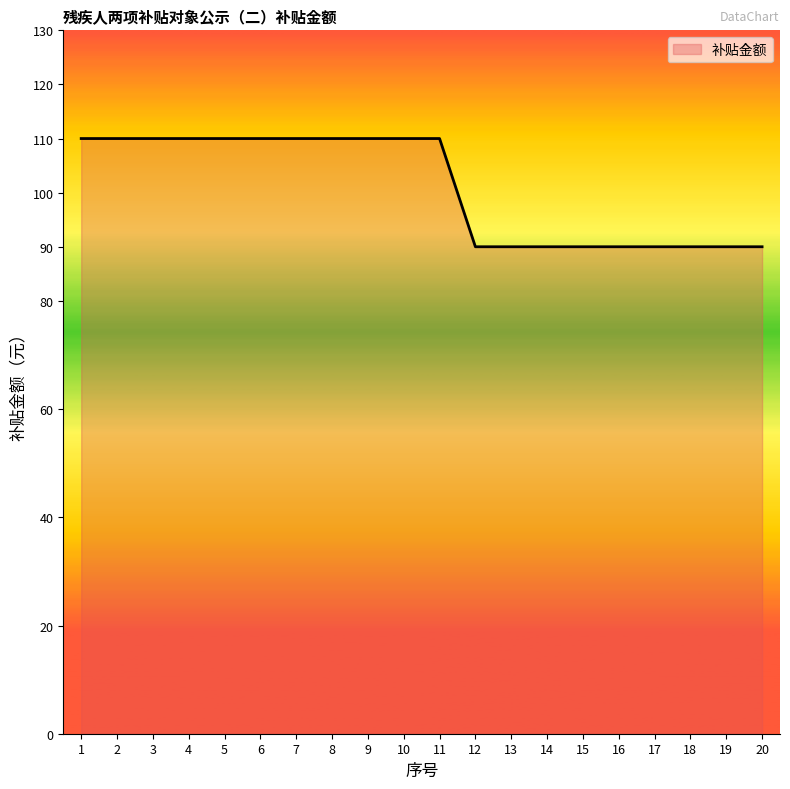

How many lines are shown in the chart?

1